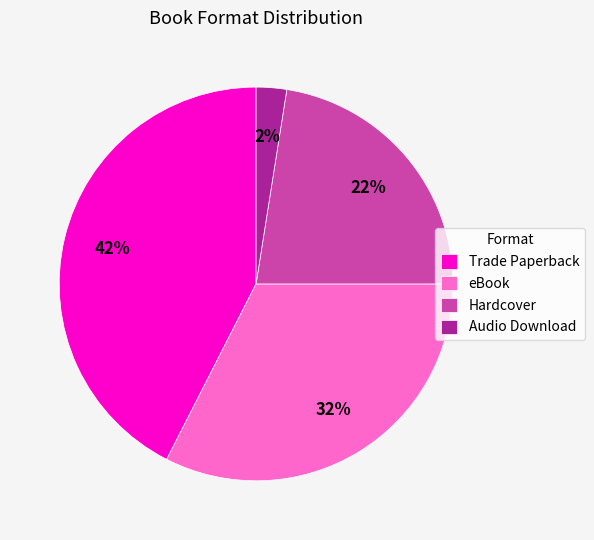

The Audio Download slice represents 13% of the pie. True or false?

False